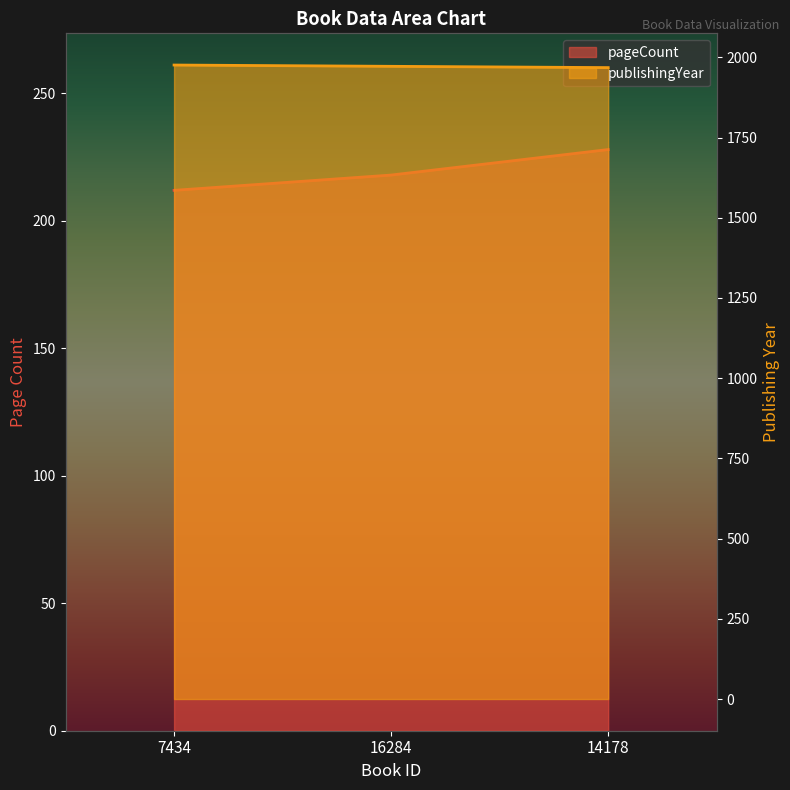

Where does the pageCount series first go above 218?

14178